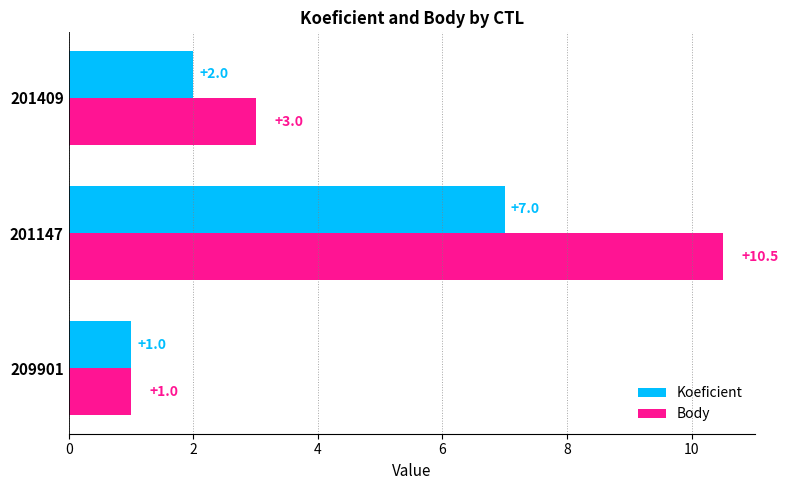

Count the Koeficient values in the range 1 to 7.

3